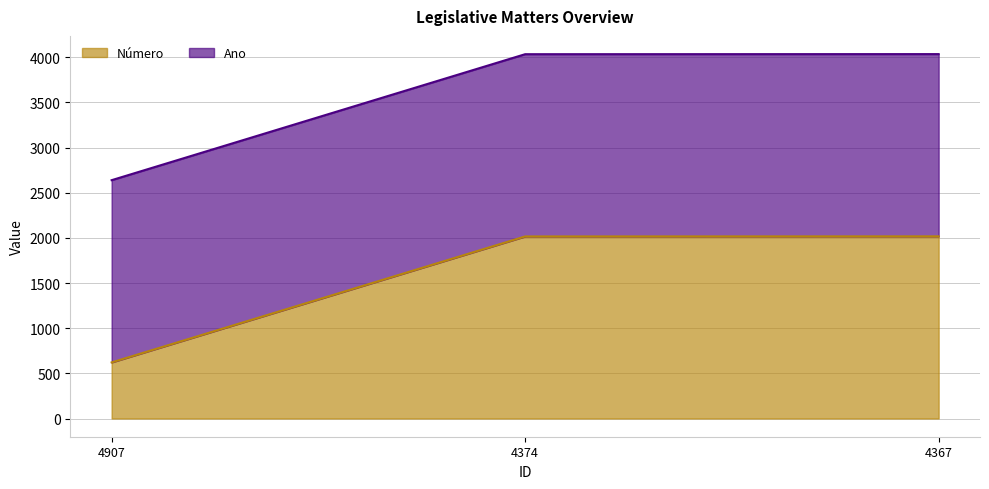

What is the change in value from 4907 to 4374?

+1395